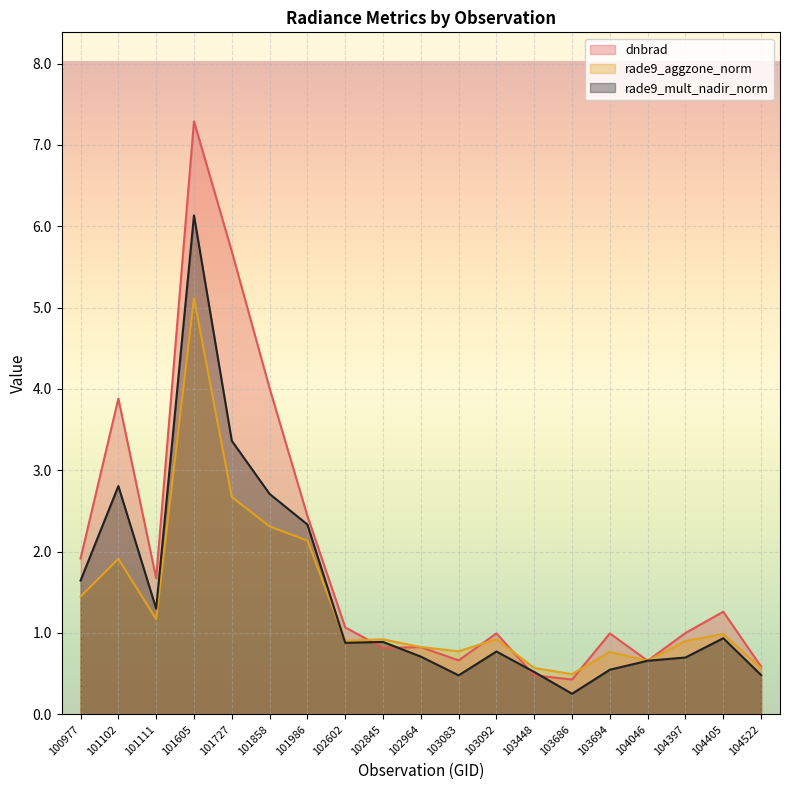

Which series changed the most between 100977 and 104522?

dnbrad